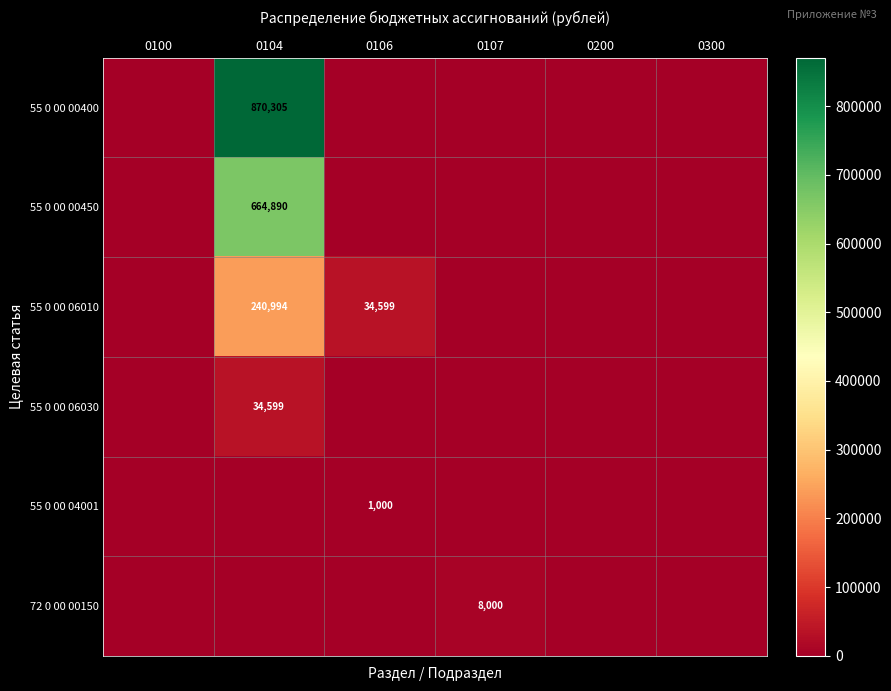

True or false: 55 0 00 04001 has a value of 1000 at 0106.

True